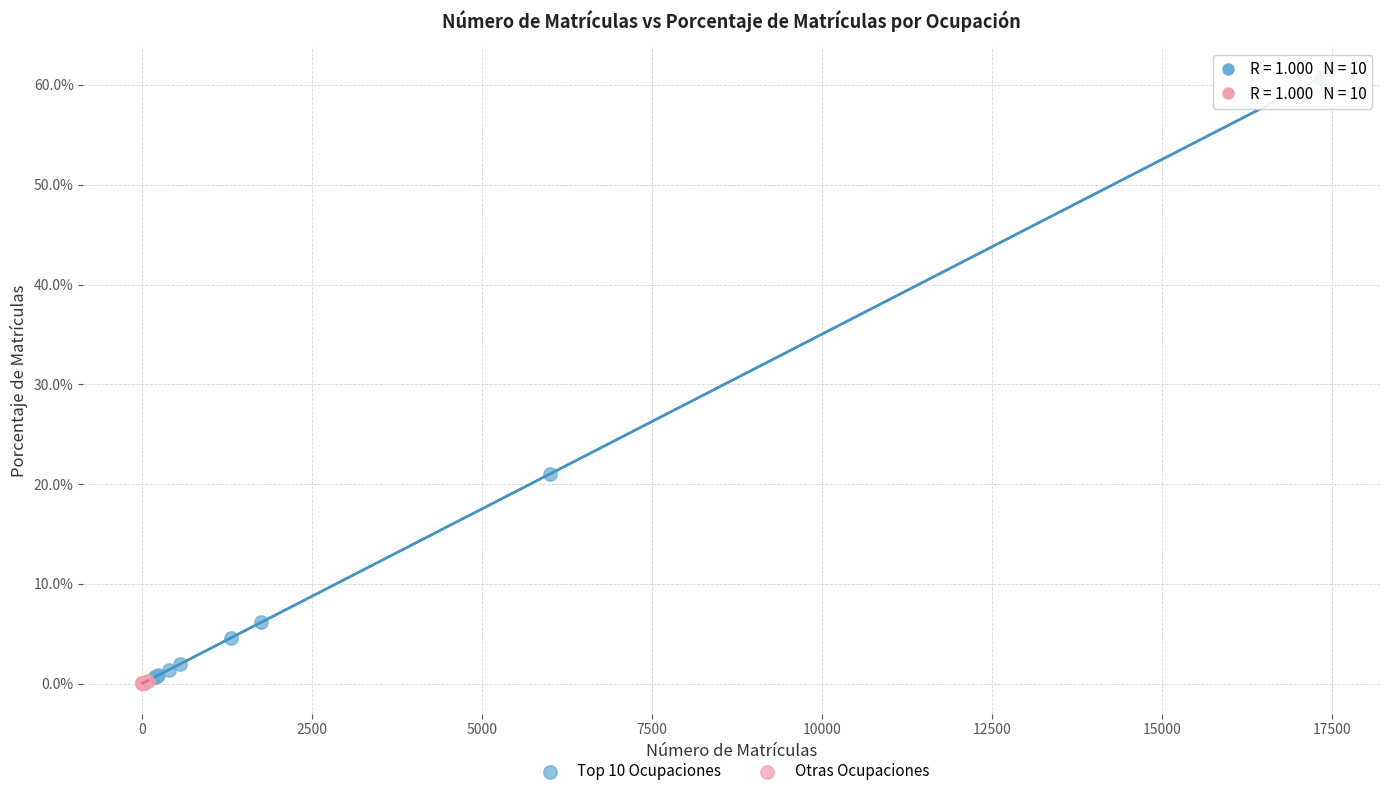

Which series reaches the maximum Y coordinate?

Top 10 Ocupaciones